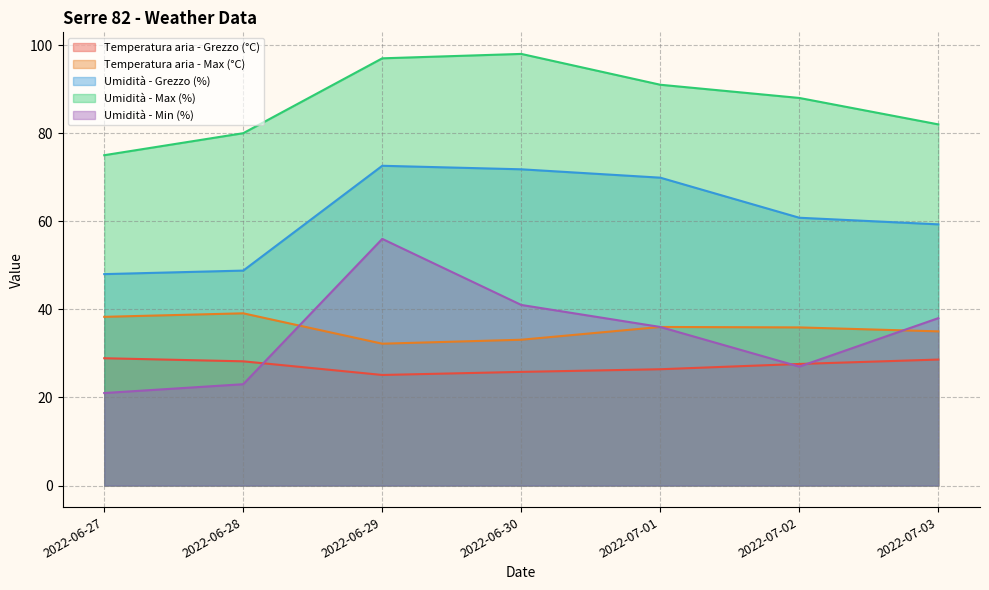

Reading right to left, what are all the values shown in this chart?

Temperatura aria - Grezzo (°C): 2022-07-03=28.6	2022-07-02=27.6	2022-07-01=26.4	2022-06-30=25.8	2022-06-29=25.1	2022-06-28=28.2	2022-06-27=28.9
Temperatura aria - Max (°C): 2022-07-03=35.0	2022-07-02=35.9	2022-07-01=36.0	2022-06-30=33.1	2022-06-29=32.2	2022-06-28=39.1	2022-06-27=38.3
Umidità - Grezzo (%): 2022-07-03=59.3	2022-07-02=60.8	2022-07-01=69.9	2022-06-30=71.8	2022-06-29=72.6	2022-06-28=48.8	2022-06-27=48.0
Umidità - Max (%): 2022-07-03=82.0	2022-07-02=88.0	2022-07-01=91.0	2022-06-30=98.0	2022-06-29=97.0	2022-06-28=80.0	2022-06-27=75.0
Umidità - Min (%): 2022-07-03=38.0	2022-07-02=27.0	2022-07-01=36.0	2022-06-30=41.0	2022-06-29=56.0	2022-06-28=23.0	2022-06-27=21.0